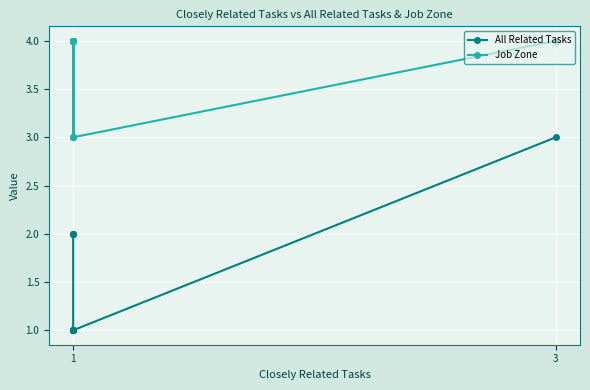

Is it true that All Related Tasks equals 2 at 1?

False